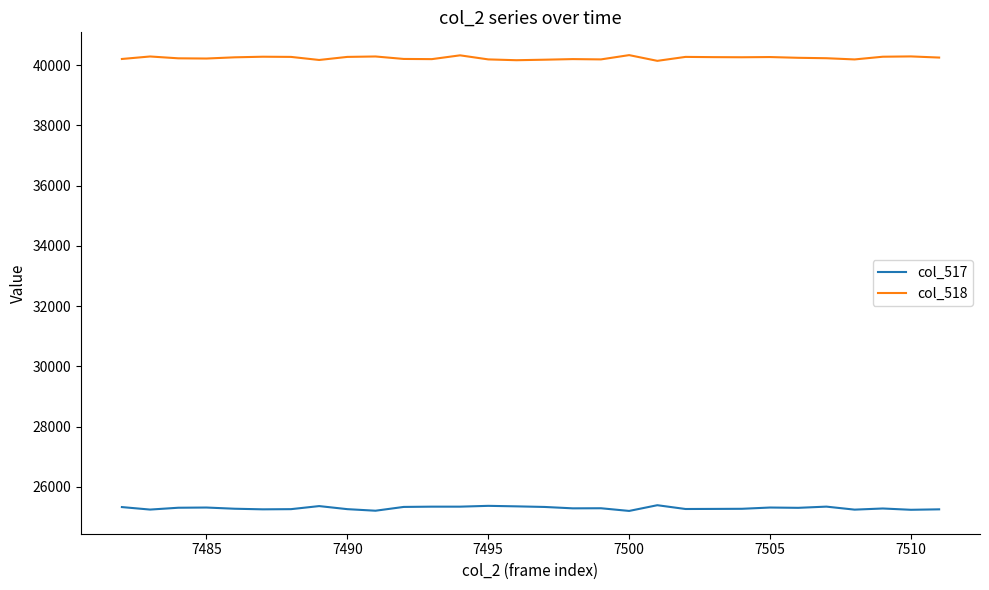

True or false: col_518 and col_517 intersect in this chart.

False